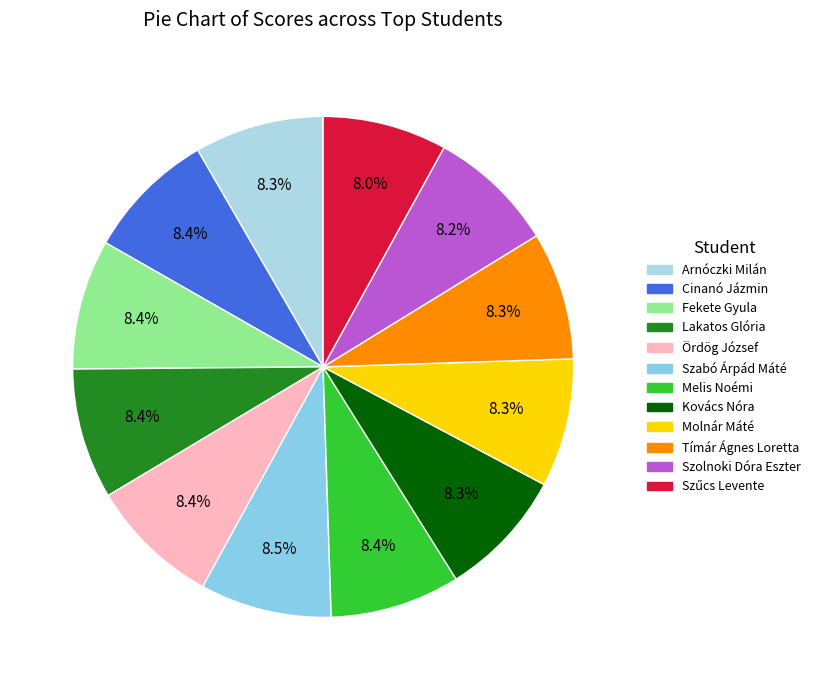

To the nearest percent, what is the combined percentage of Cinanó Jázmin and Szolnoki Dóra Eszter?

17%